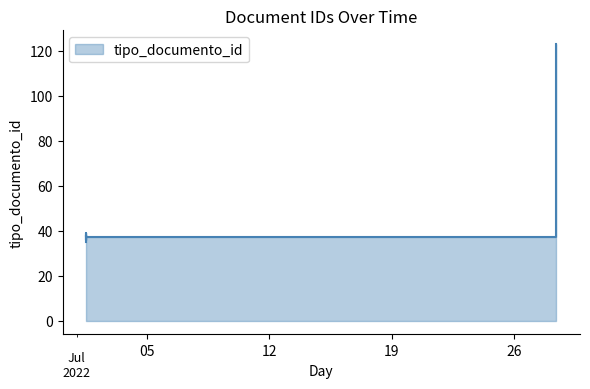

Reading left to right, transcribe all the data shown in this chart.

35	38	36	39	123	37